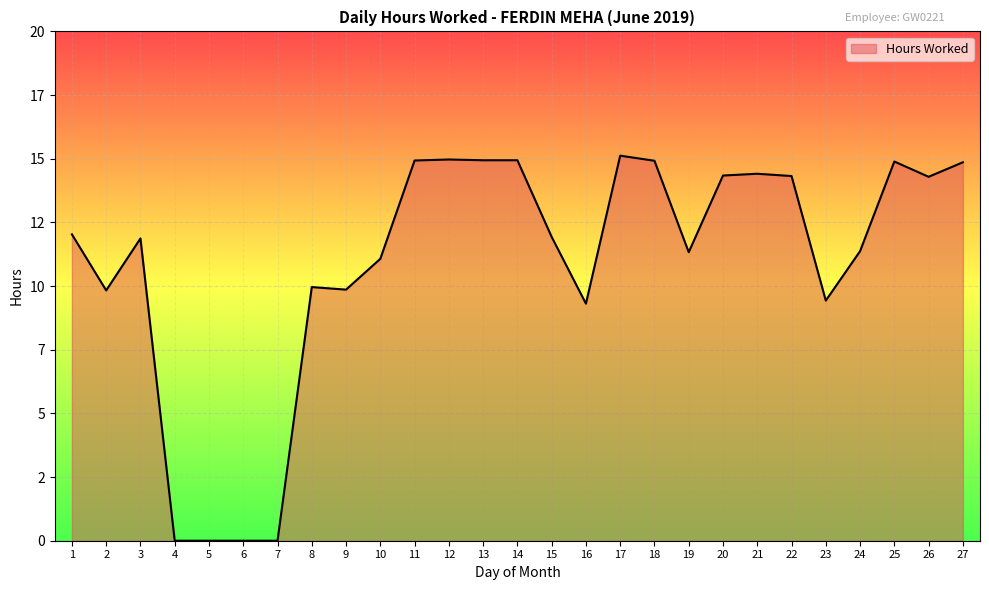

List the labels in order of value, largest first.

17, 12, 13, 14, 11, 18, 25, 27, 21, 20, 22, 26, 1, 15, 3, 24, 19, 10, 8, 9, 2, 23, 16, 4, 5, 6, 7